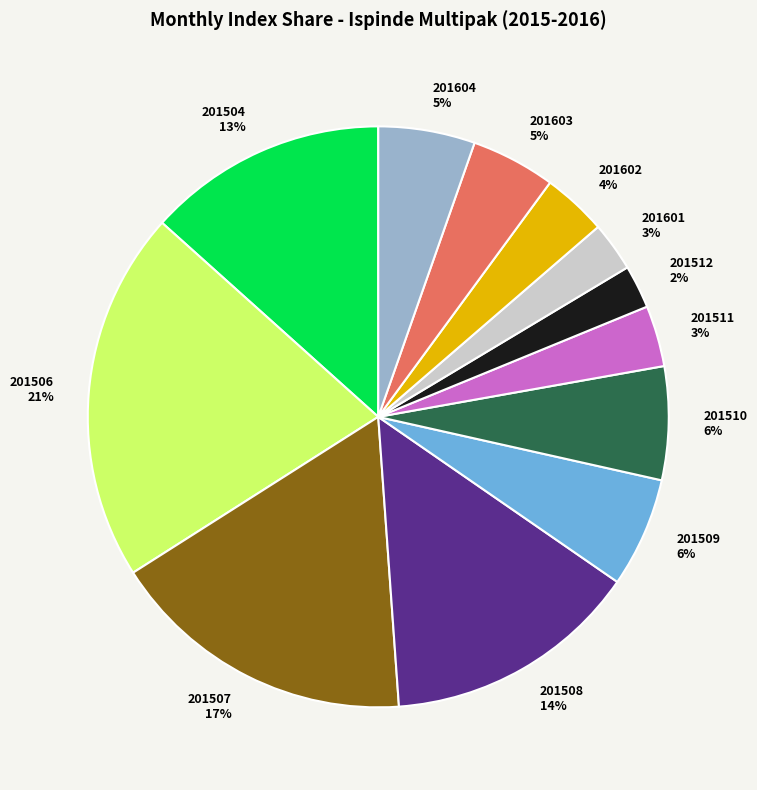

To the nearest percent, what is the combined percentage of 201504 and 201601?

16%